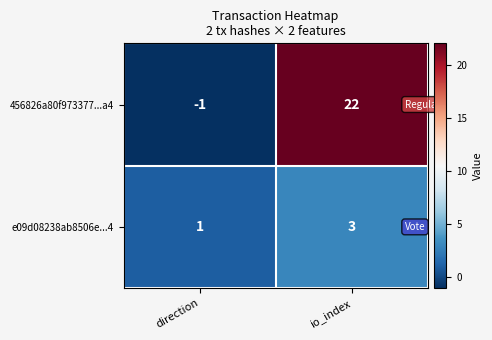

What is the total value across all series at io_index?

25